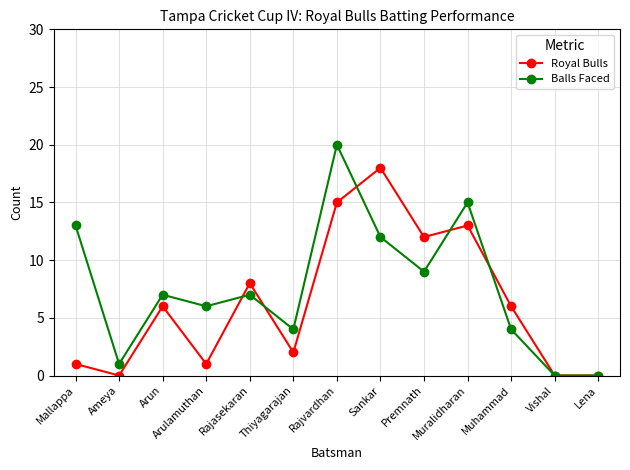

List the series in order of their overall mean, lowest first.

Royal Bulls, Balls Faced